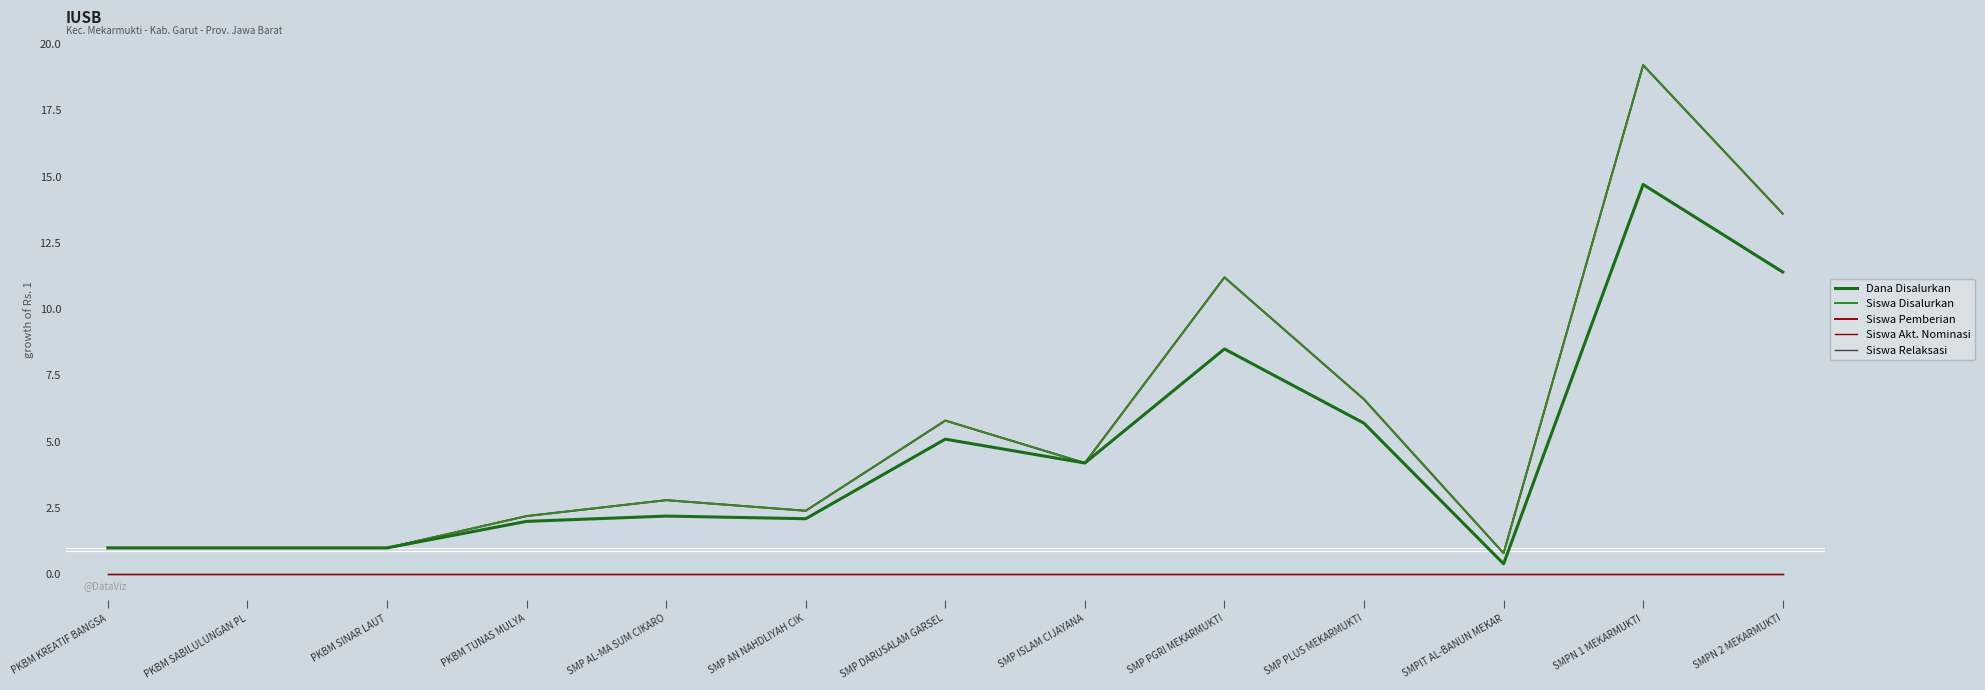

Is this an area chart (filled region under the line)?

No